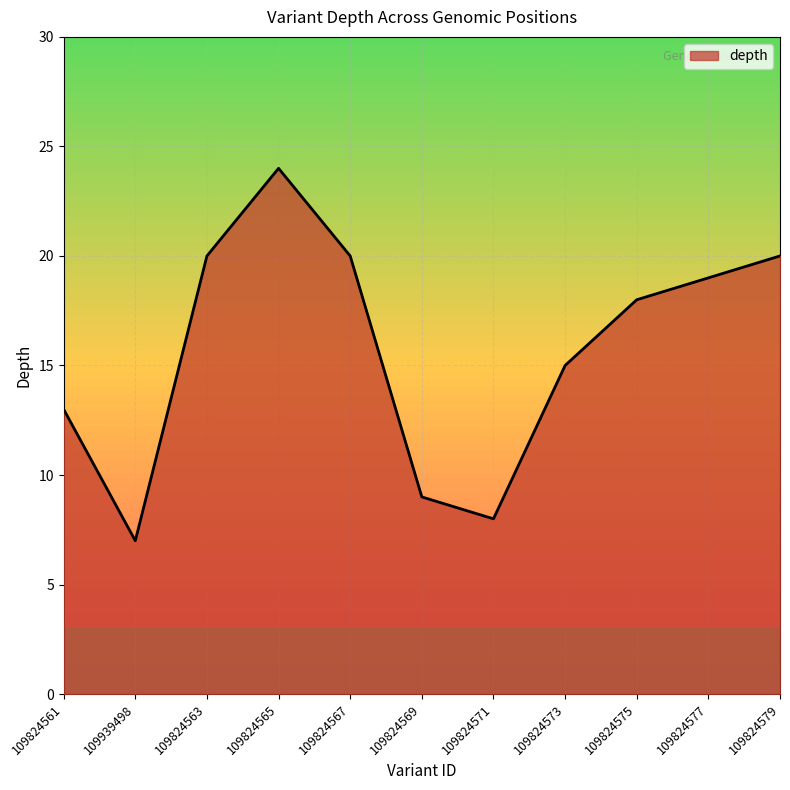

At which category does the data reach its first local peak?

109824565